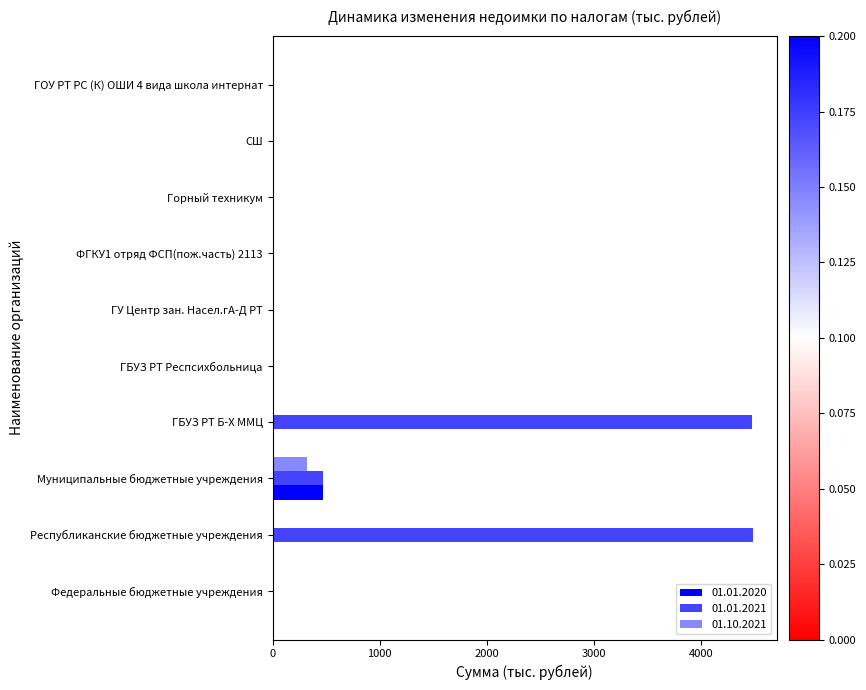

What is the highest value of the 01.10.2021 series?

317.1